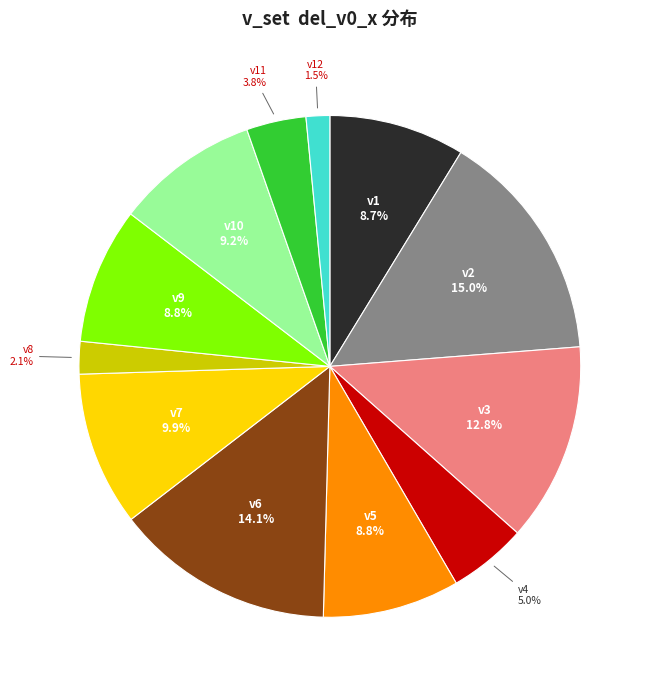

Is there a majority slice in this chart?

No